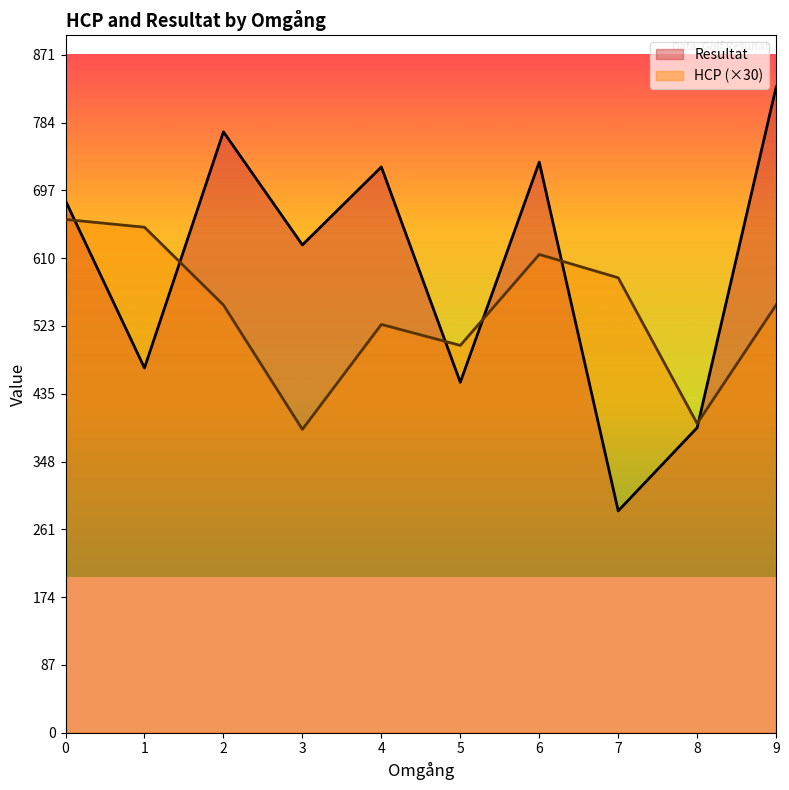

List the series in order of their peak value, lowest first.

HCP (×30), Resultat